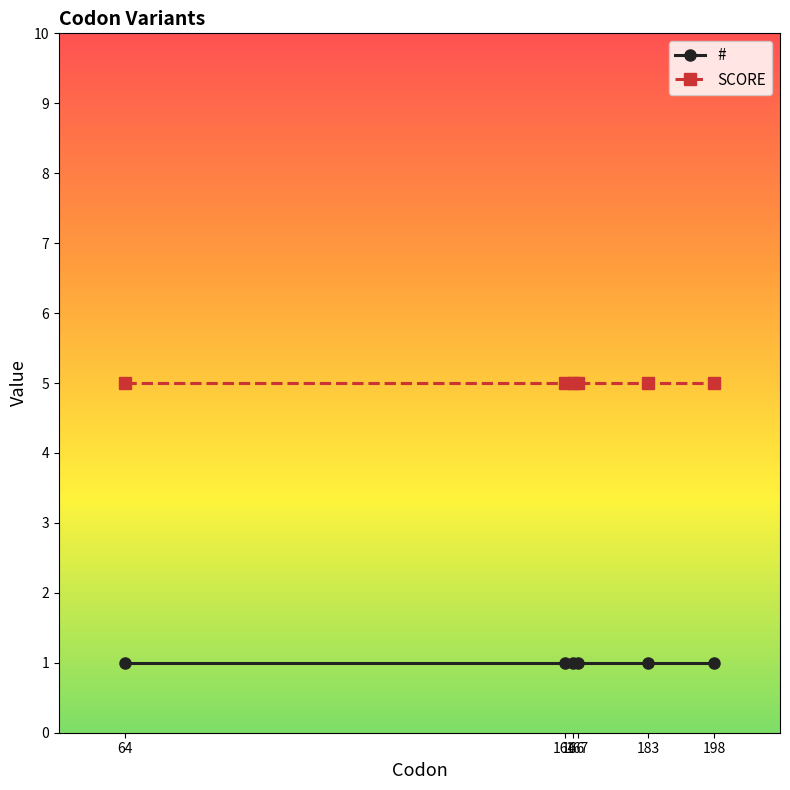

List the series in order of their overall mean, highest first.

SCORE, #